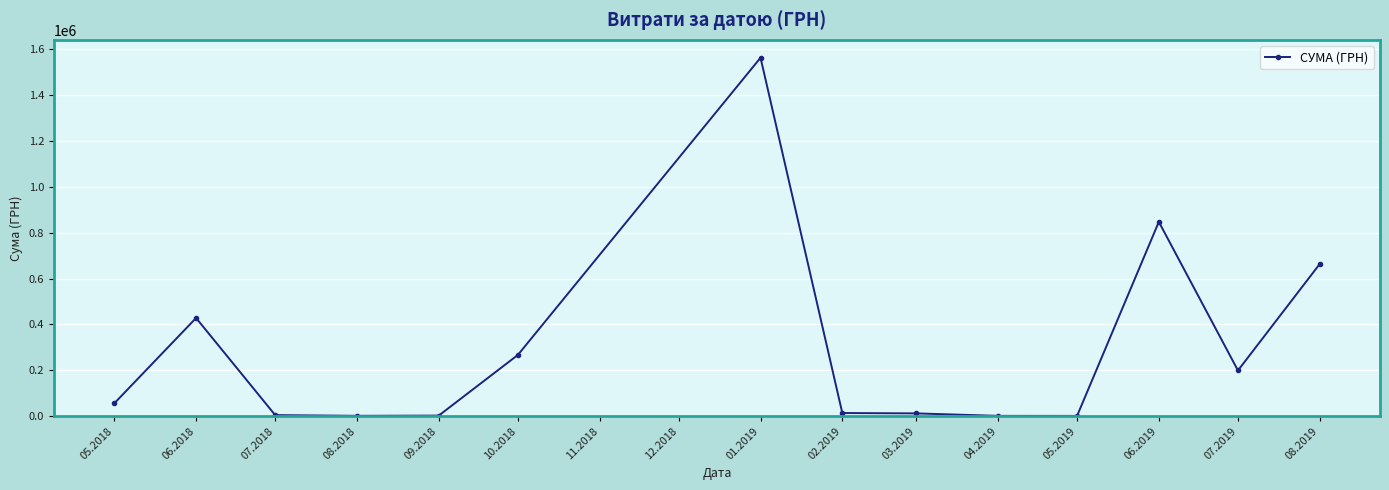

What is the average value?

290033.5